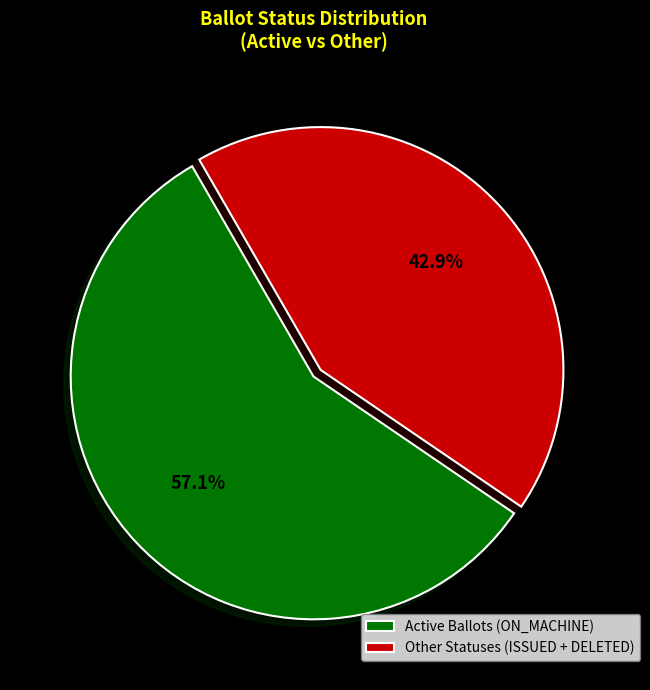

To the nearest percent, what is the difference between the largest and smallest slice percentages?

14%